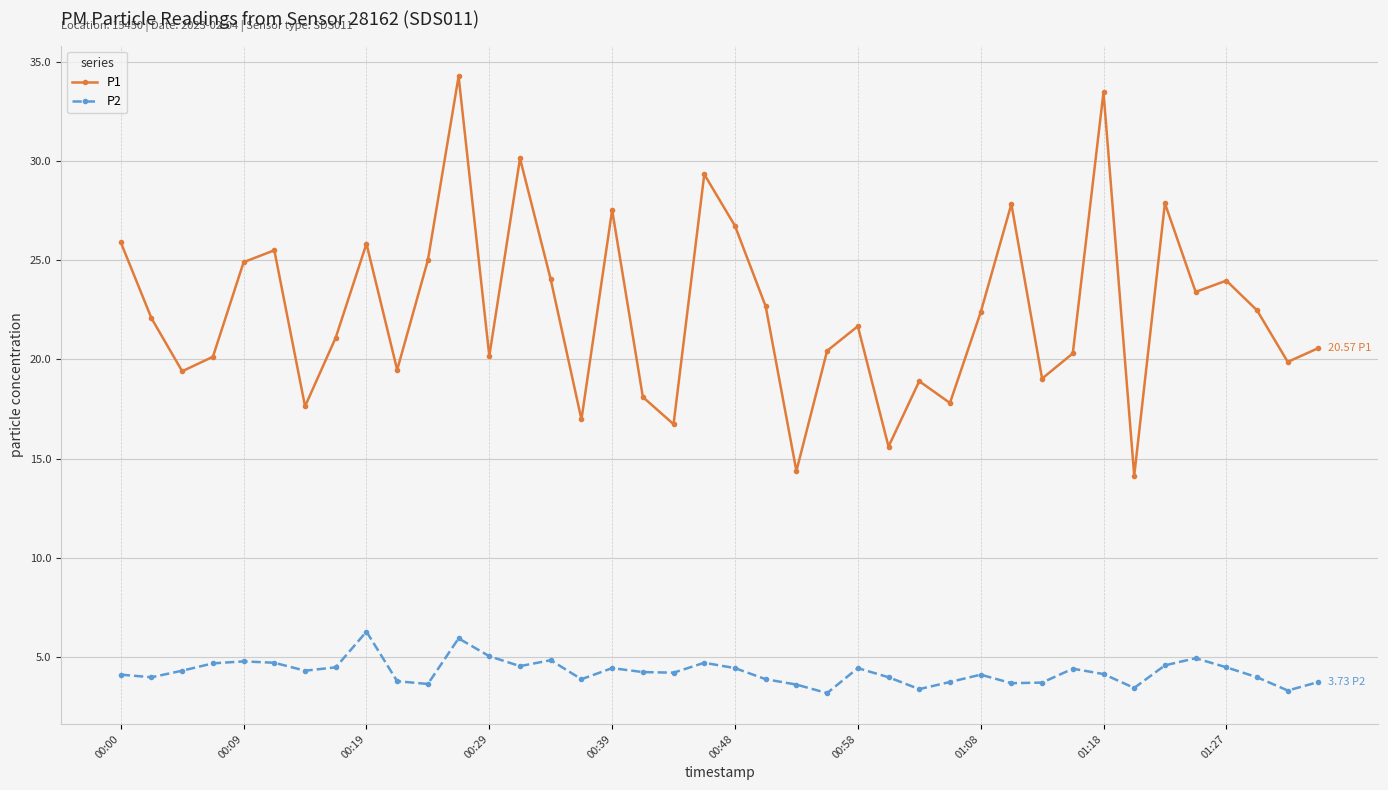

Count the number of categories in the chart.

40